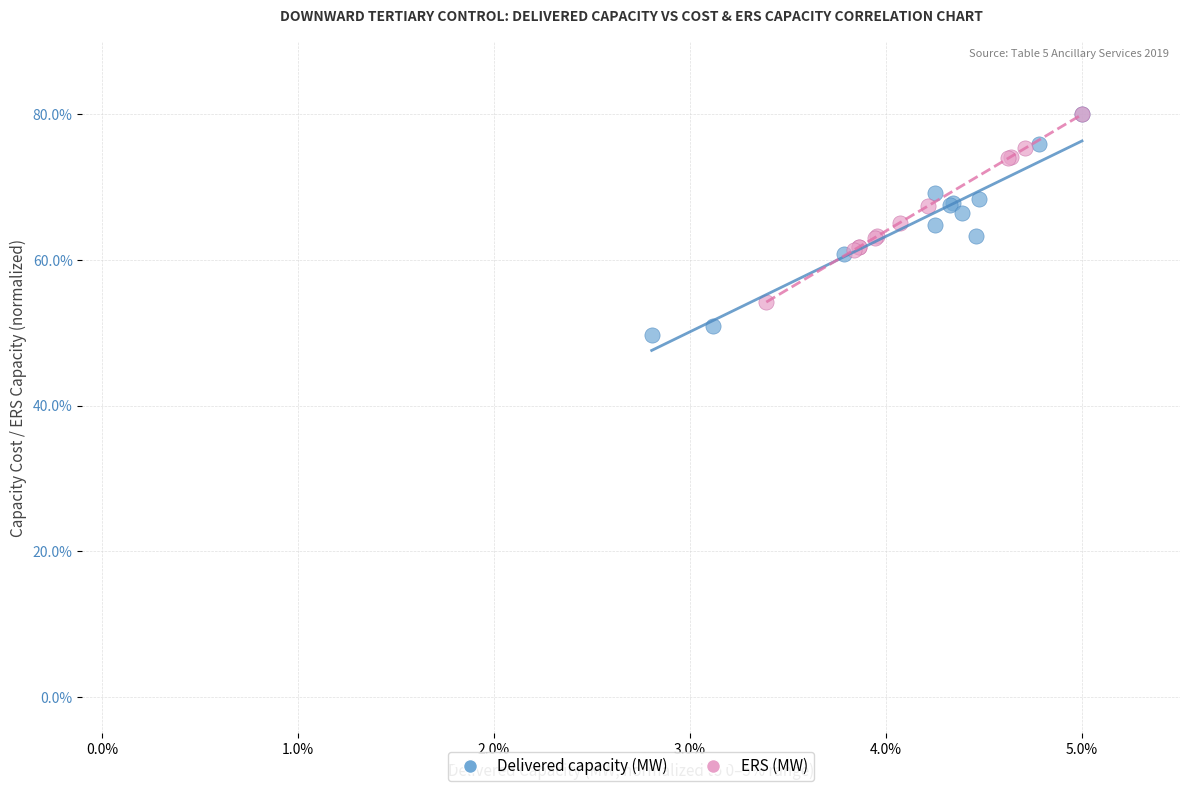

Which series has the widest spread of Y values?

Delivered capacity (MW)